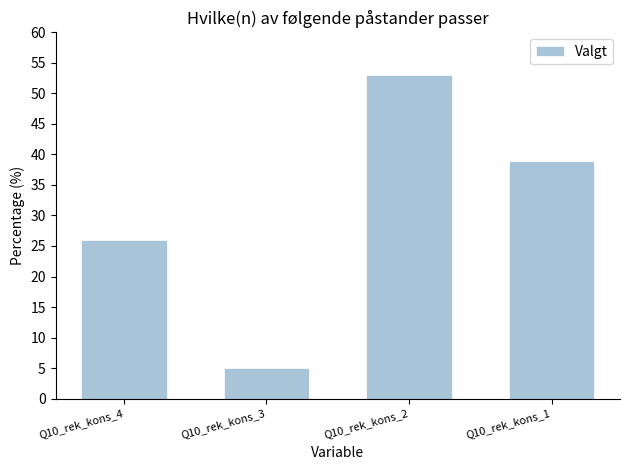

How many values are between 26 and 53?

3